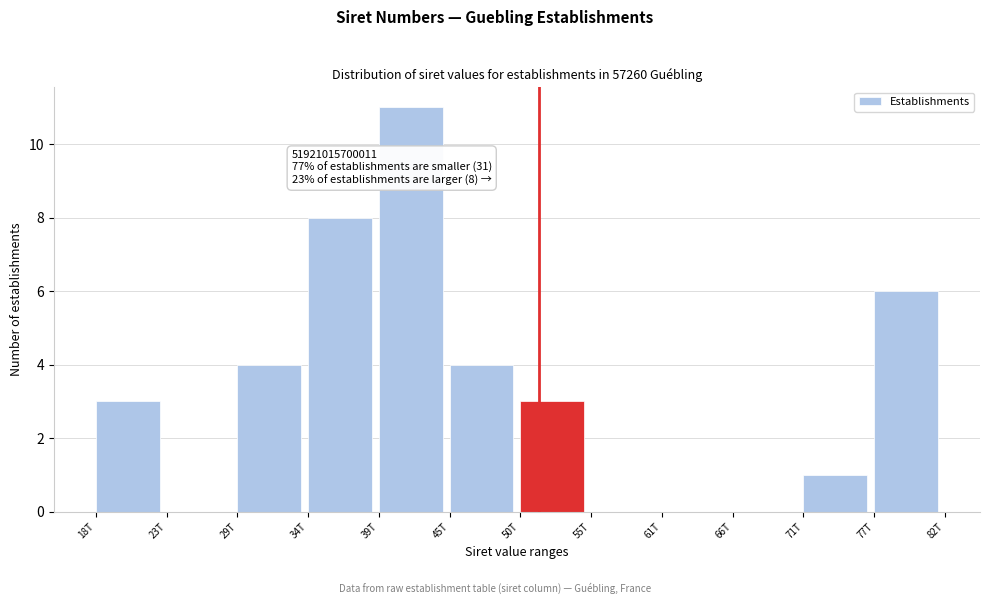

Reading left to right, list all the values displayed in this chart.

18T=3	23T=0	29T=4	34T=8	39T=11	45T=4	50T=3	55T=0	61T=0	66T=0	71T=1	77T=6